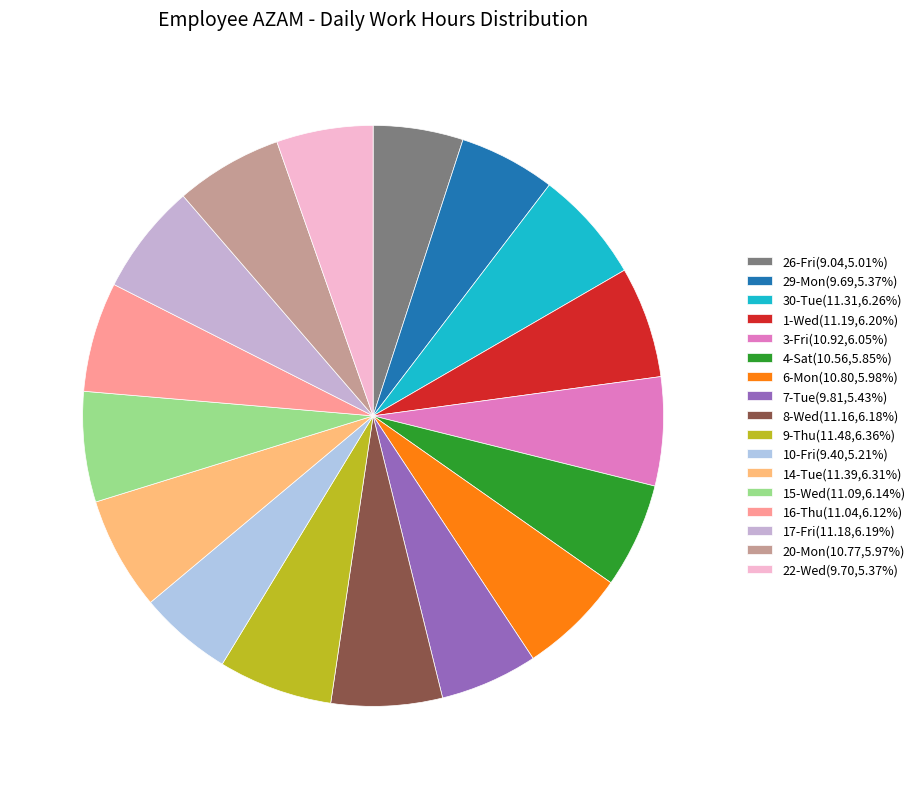

Do 26-Fri and 16-Thu together represent more than half of the pie?

No